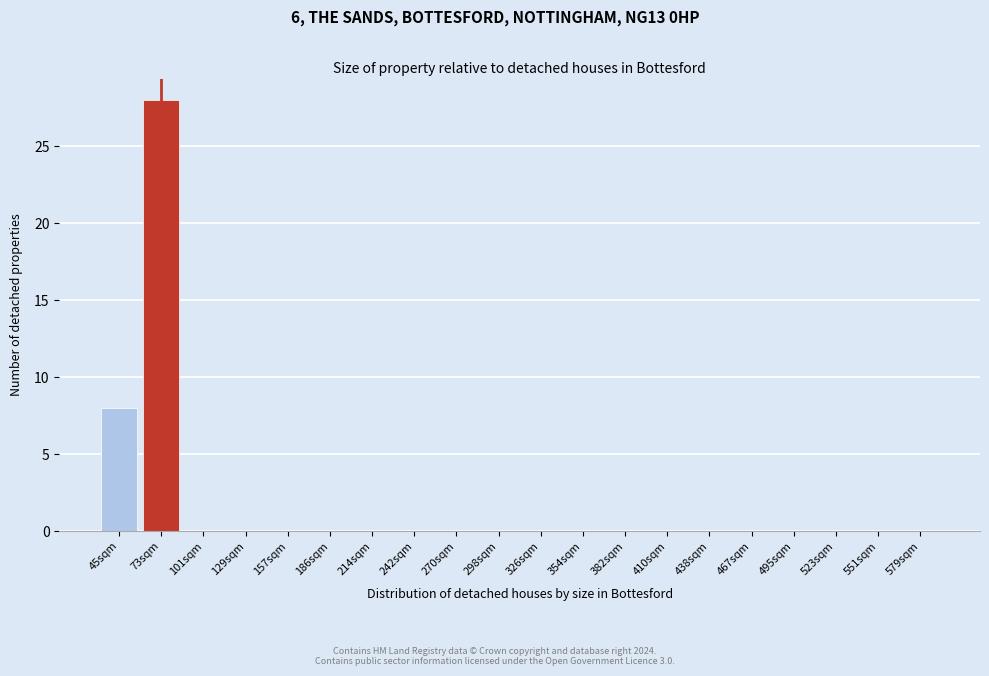

Reading right to left, extract all data points from this chart.

579sqm=0	551sqm=0	523sqm=0	495sqm=0	467sqm=0	438sqm=0	410sqm=0	382sqm=0	354sqm=0	326sqm=0	298sqm=0	270sqm=0	242sqm=0	214sqm=0	186sqm=0	157sqm=0	129sqm=0	101sqm=0	73sqm=28	45sqm=8